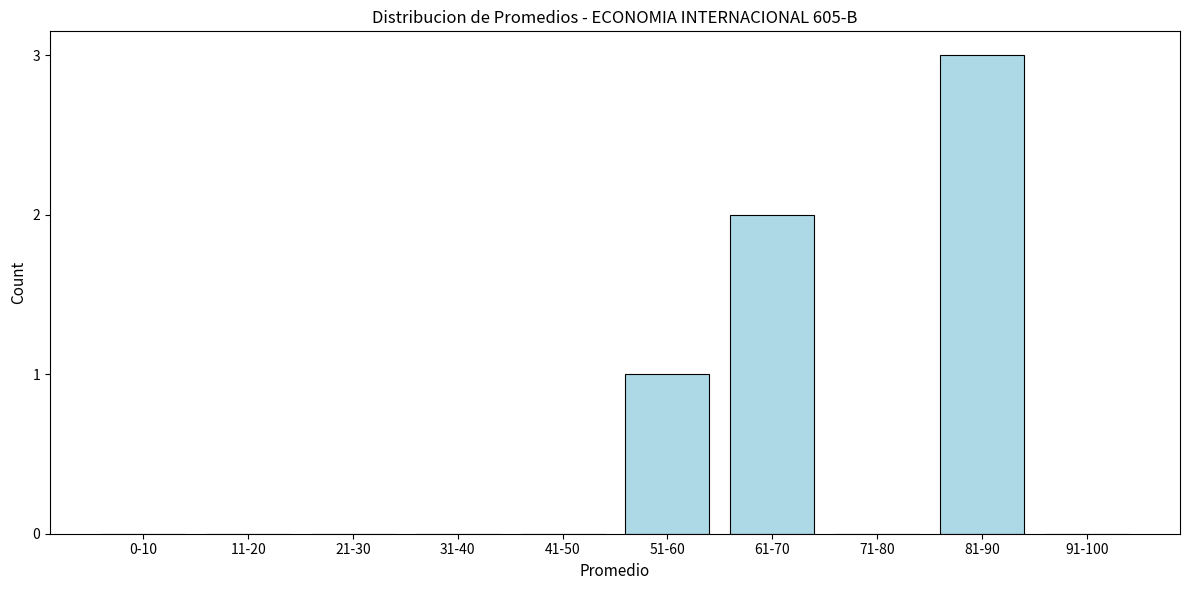

Reading left to right, transcribe all the data shown in this chart.

0-10=0	11-20=0	21-30=0	31-40=0	41-50=0	51-60=1	61-70=2	71-80=0	81-90=3	91-100=0